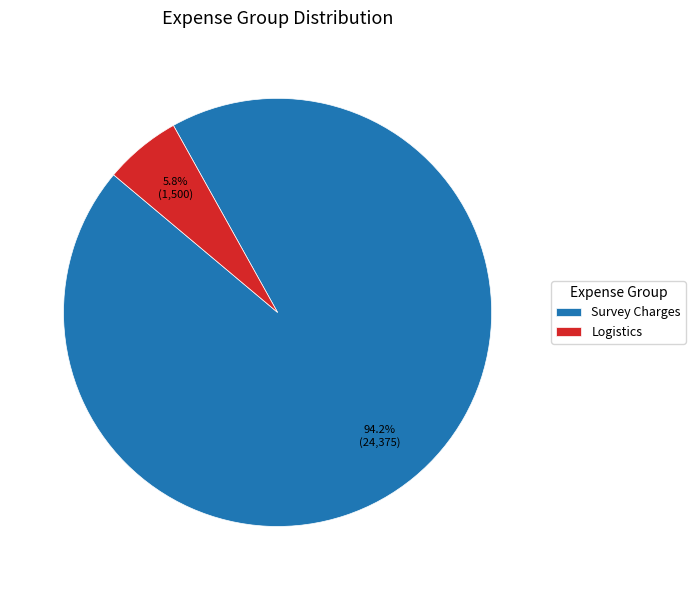

What is the smallest slice in the pie chart?

Logistics